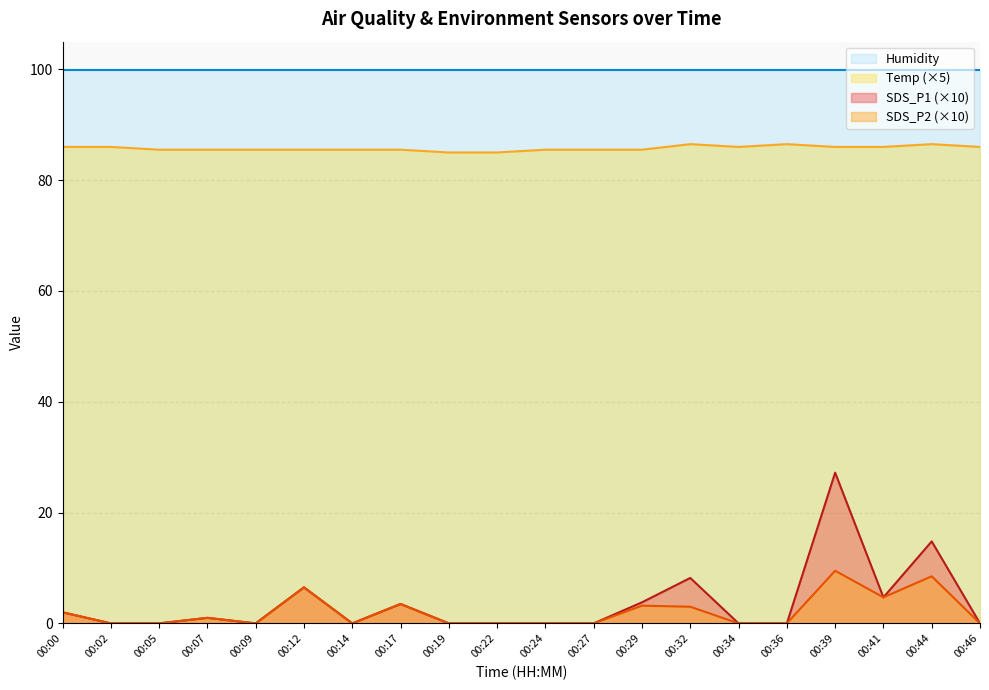

True or false: Temp and SDS_P2 cross at least once.

False